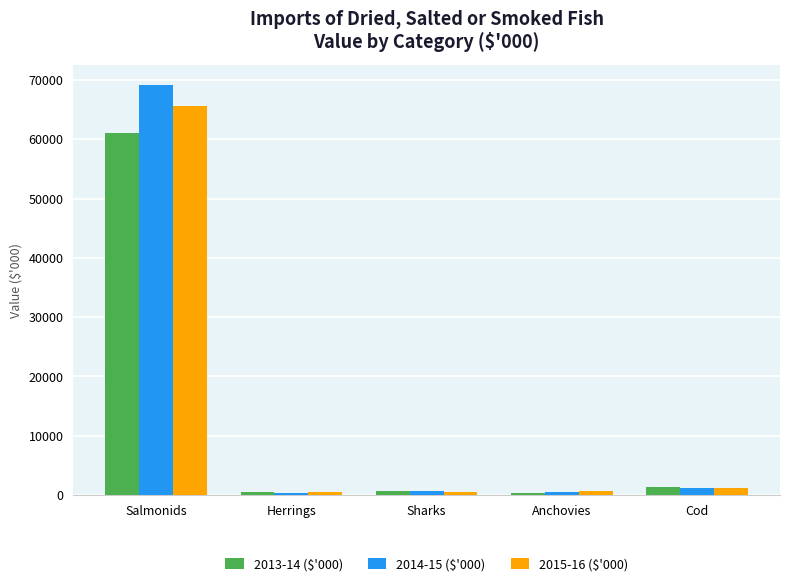

What is the difference between the maximum and second lowest values in the 2013-14 ($'000) series?

60547.2